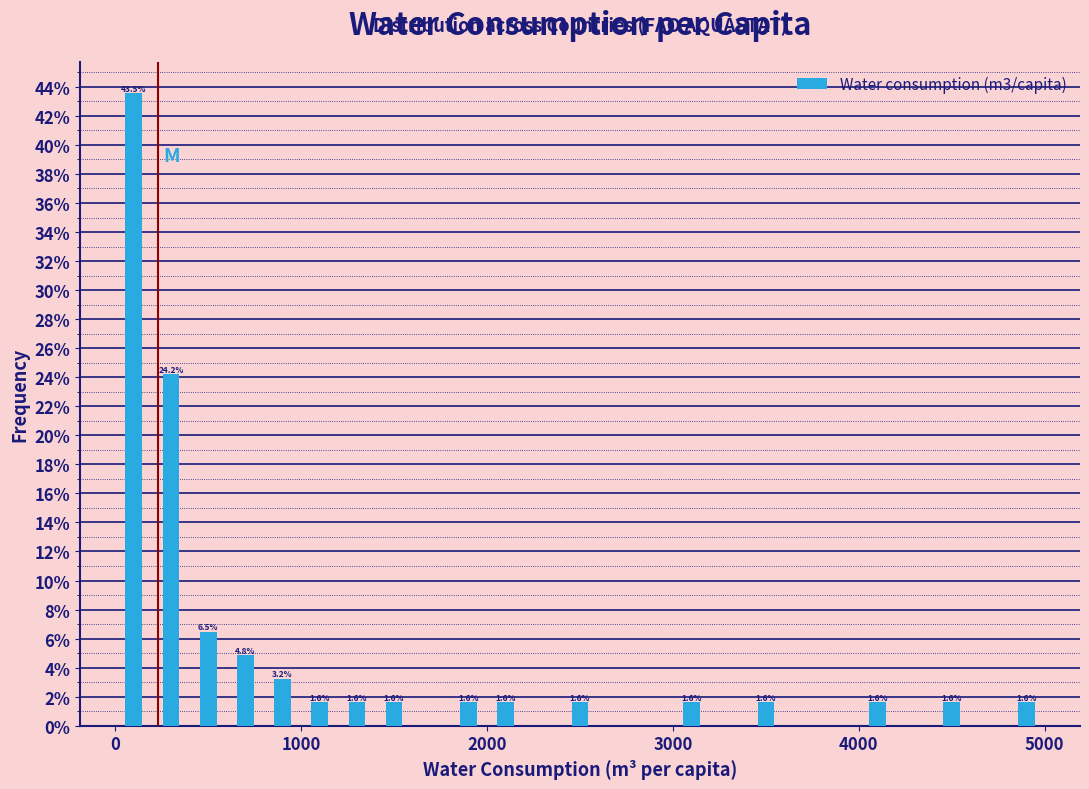

Read against the x-axis, roughly where is the centre of the tallest bar?

100